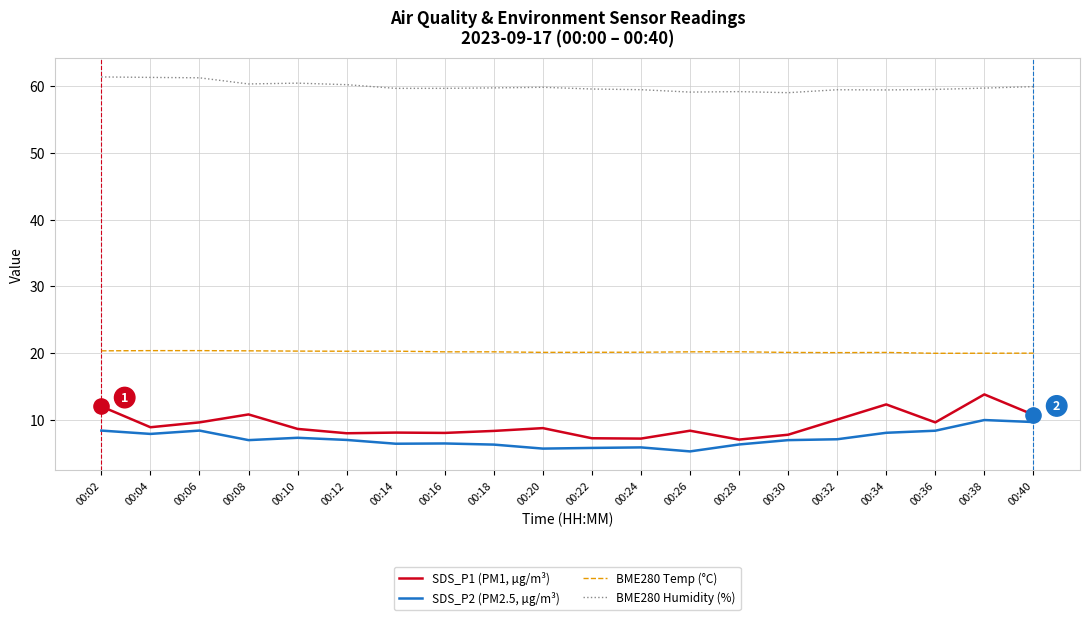

Is the value of SDS_P1 (PM1, µg/m³) at 00:26 greater than the value of SDS_P2 (PM2.5, µg/m³) at 00:22?

Yes